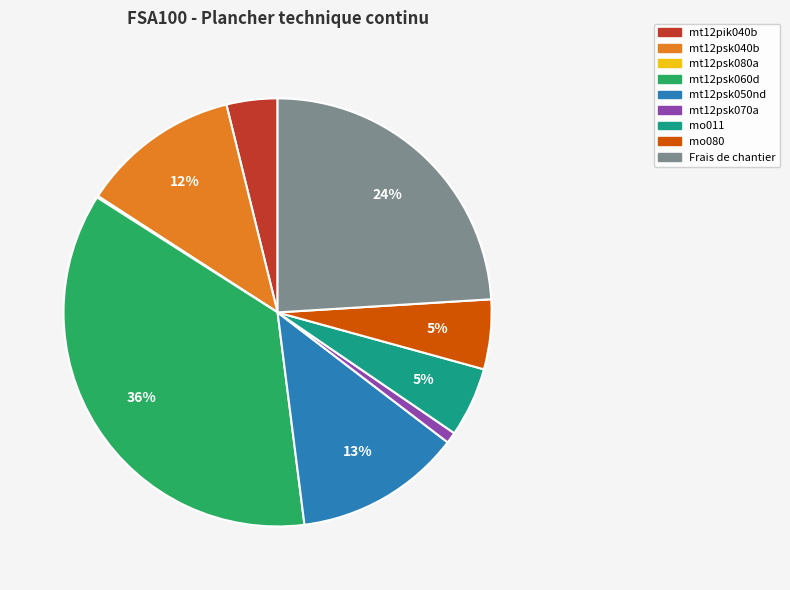

What is the largest slice in the pie chart?

mt12psk060d